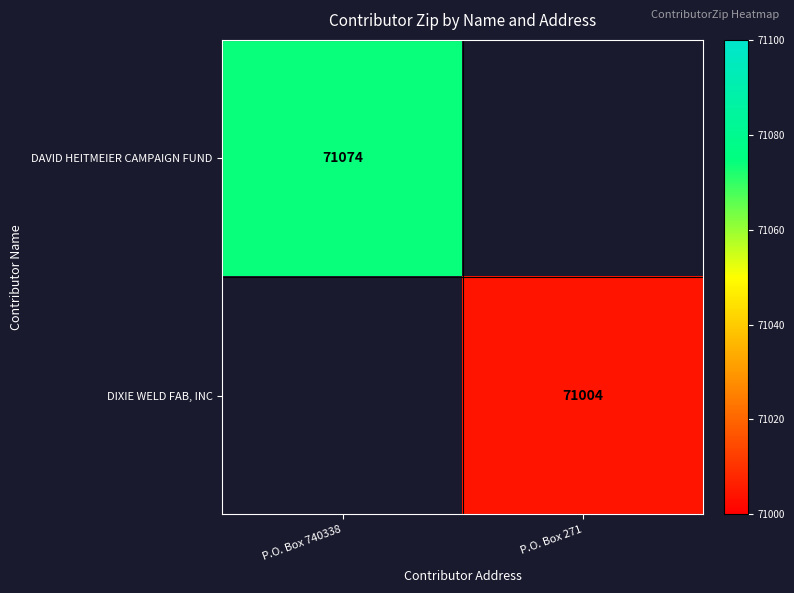

Is it true that DIXIE WELD FAB, INC equals 101129 at P.O. Box 271?

False